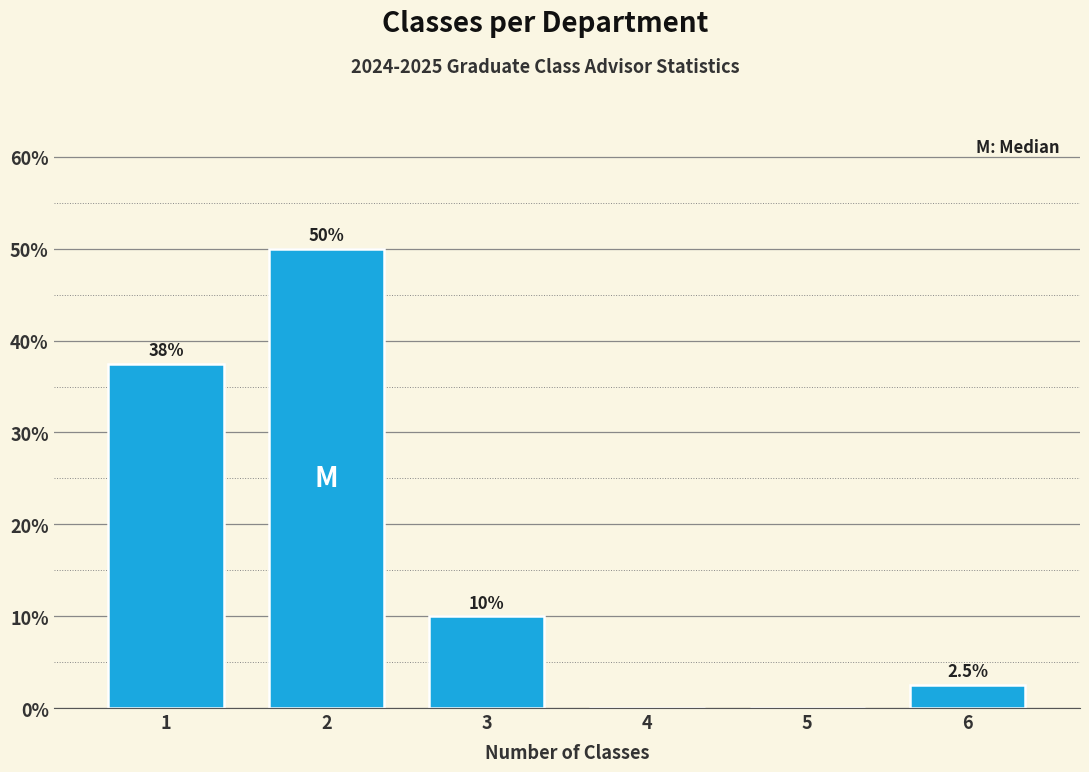

Reading right to left, extract all data points from this chart.

6=2.5	5=0.0	4=0.0	3=10.0	2=50.0	1=37.5